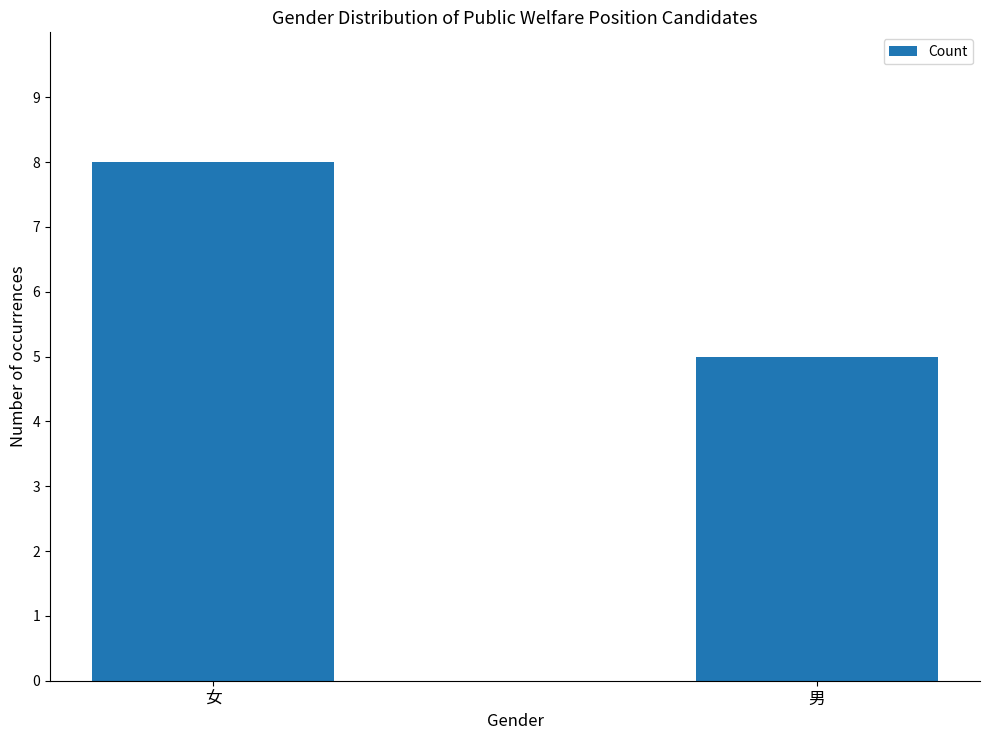

Does the chart contain any negative values?

No